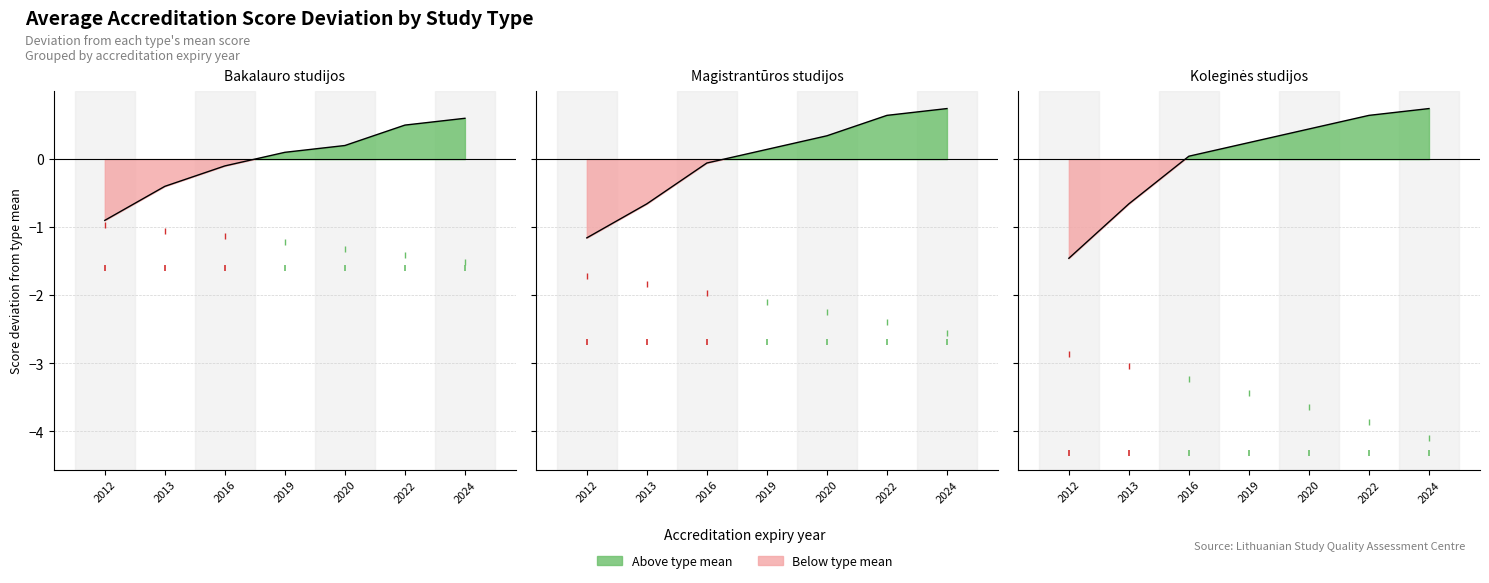

At how many categories does at least one series exceed 0?

5